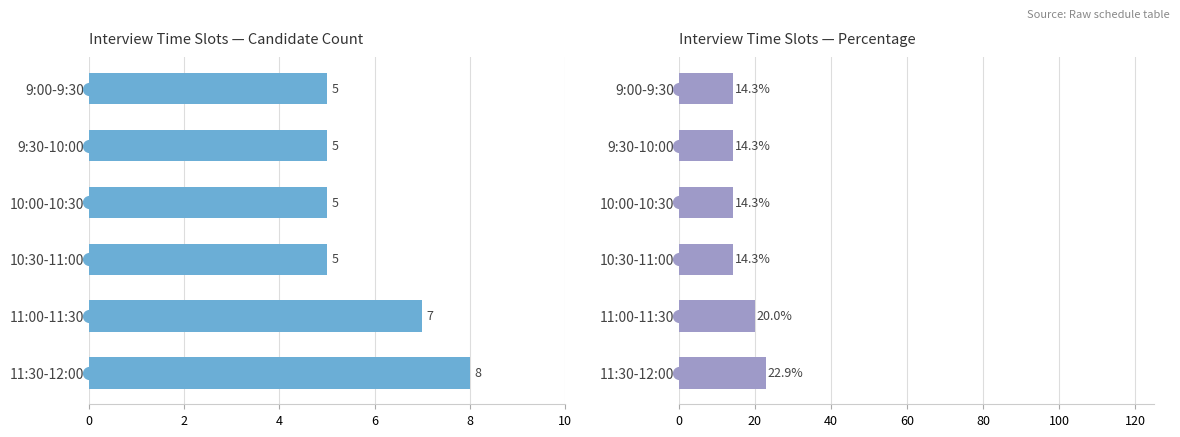

Rank the series by their maximum value, from highest to lowest.

Percentage, Count